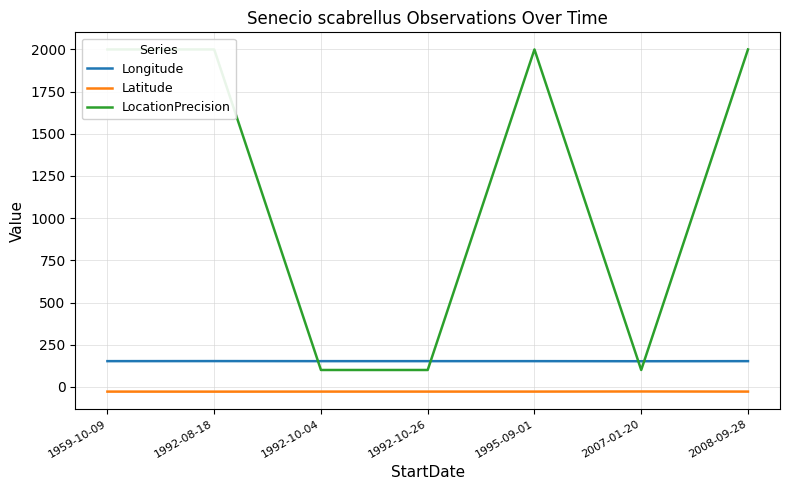

Is the value of Longitude at 2008-09-28 greater than the value of Latitude at 2008-09-28?

Yes